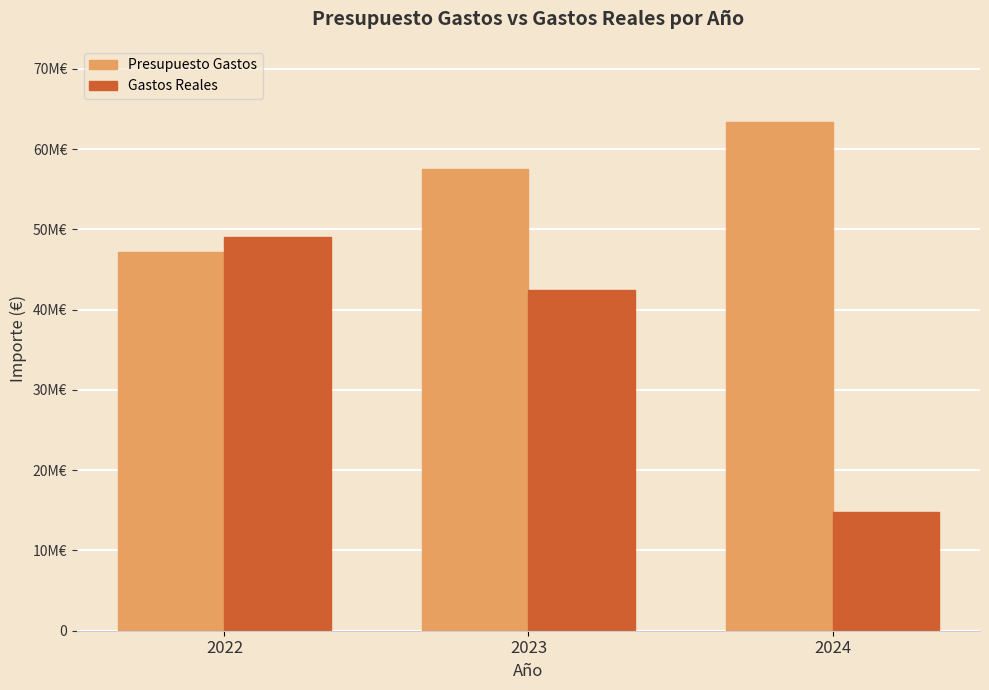

What are all the series names shown in the legend?

Presupuesto Gastos, Gastos Reales